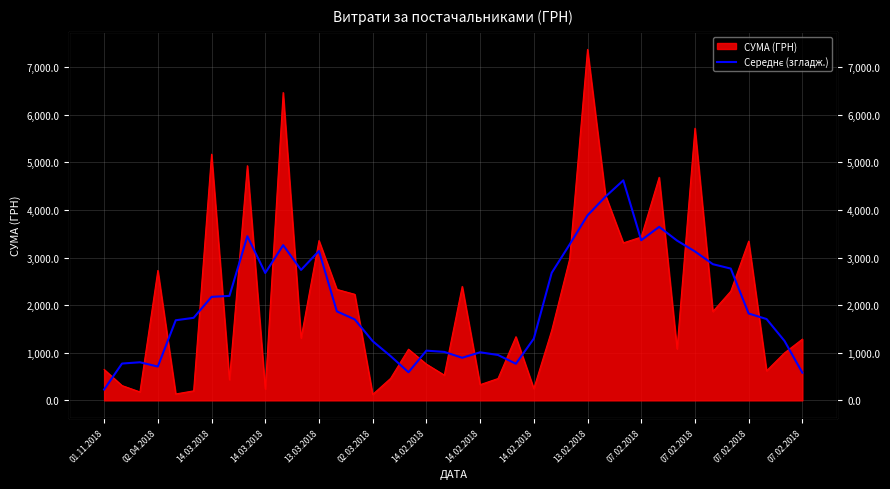

What is the change in value from 17 to 19?

+427.5